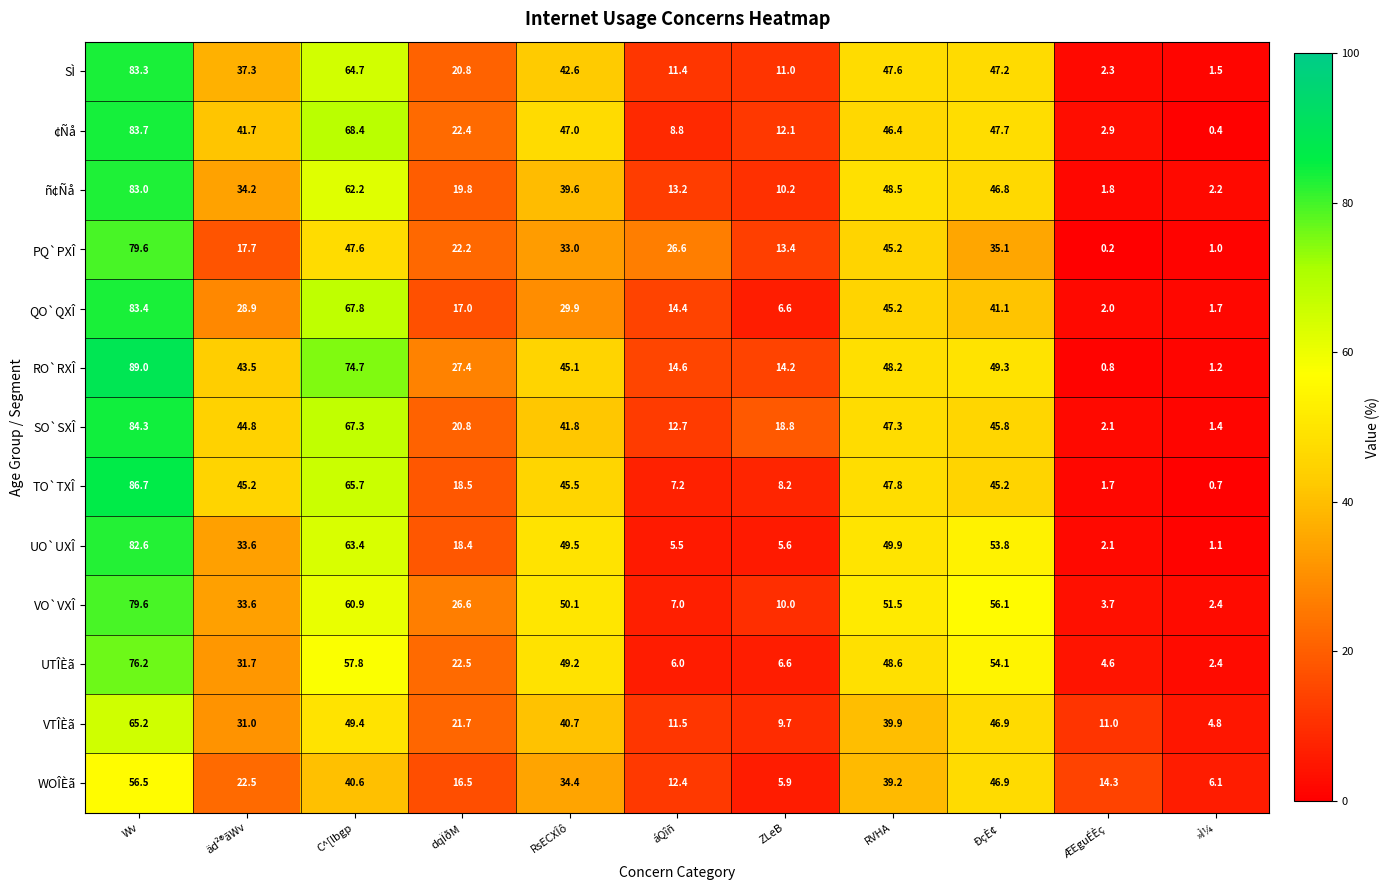

The VO`VXÎ series shows 26.6 at dqÏðM. True or false?

True